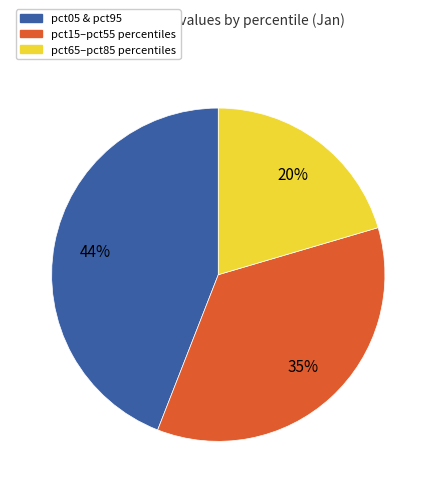

To the nearest percent, what is the average slice percentage?

33%